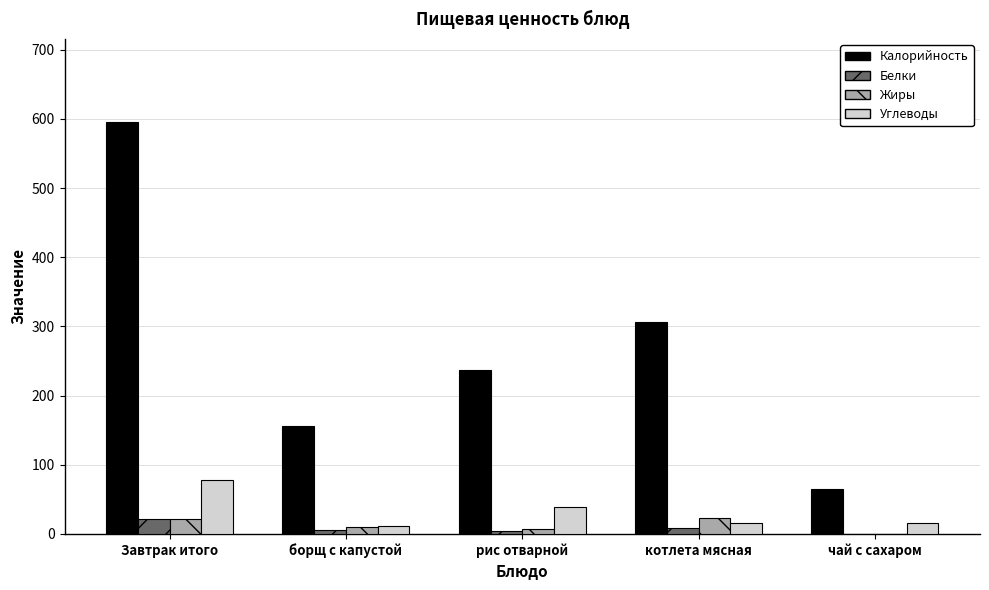

Which series has the largest total across all categories?

Калорийность